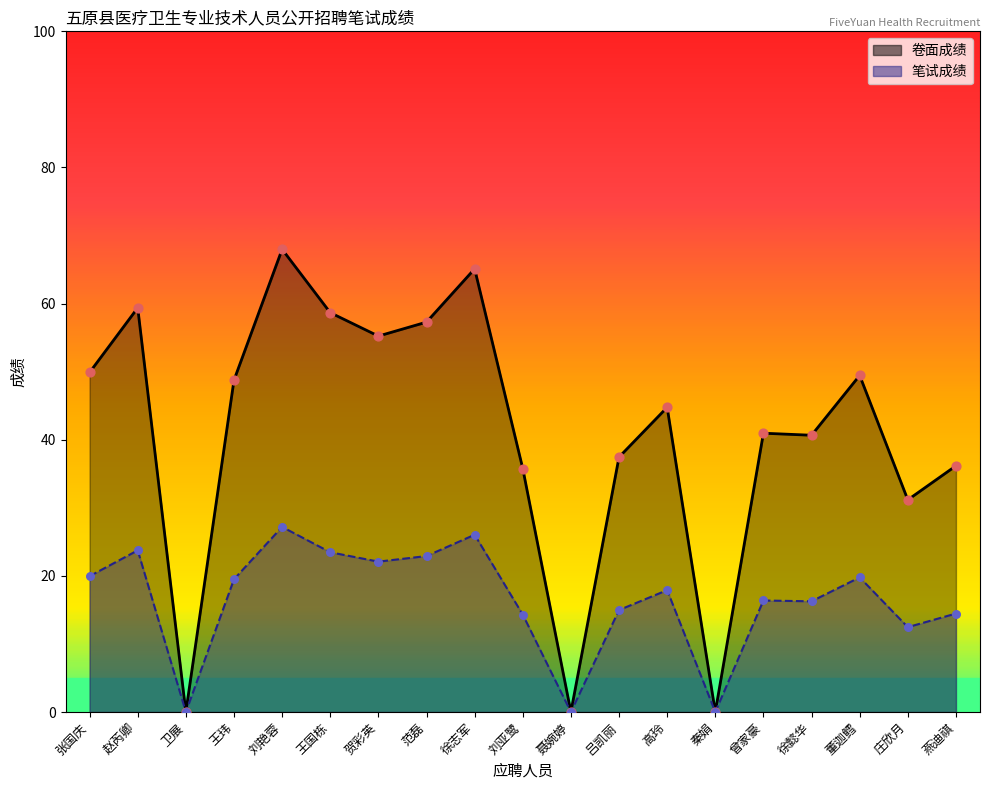

Which series has the largest total across all categories?

卷面成绩